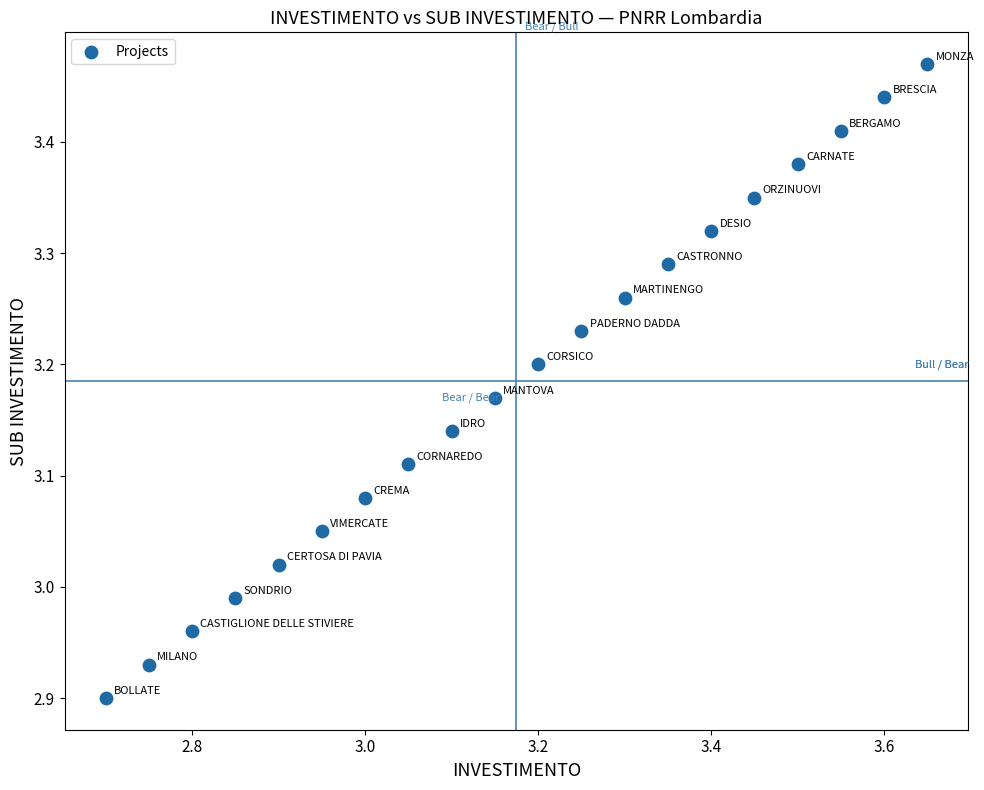

What is the range of Y values (max minus min)?

0.6